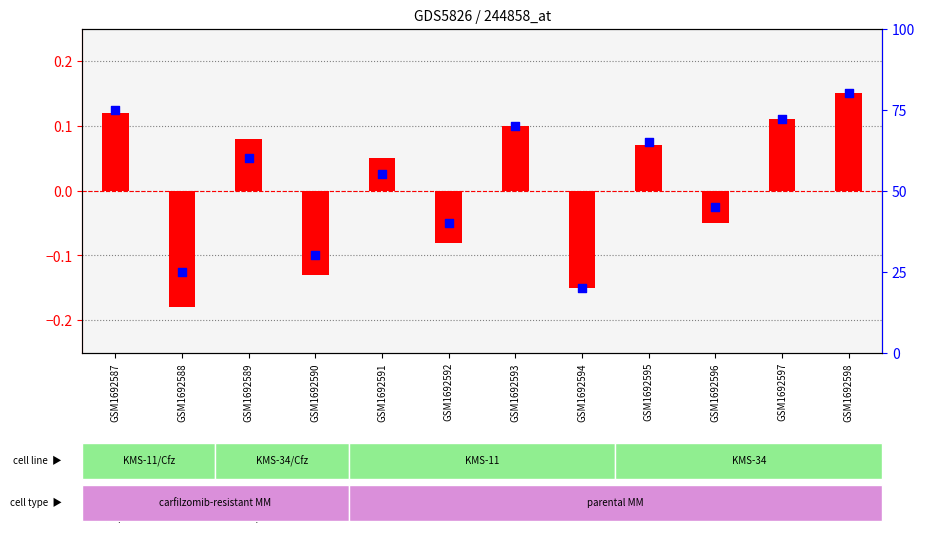

Is the value of transformed count at GSM1692597 greater than the value of percentile rank within the sample at GSM1692593?

No